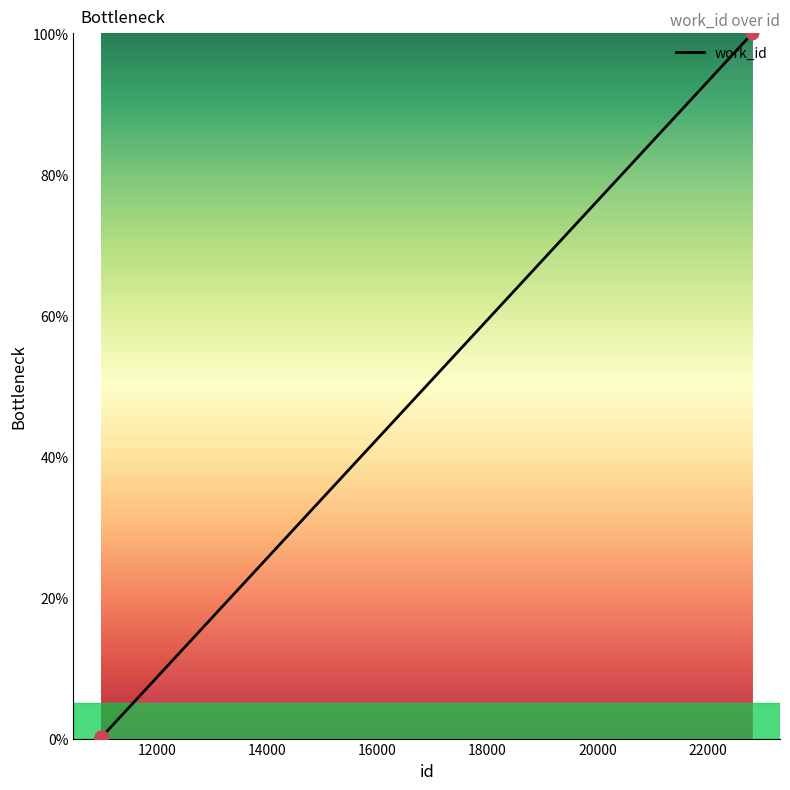

Which has a higher value, 10983 or 10981?

10983